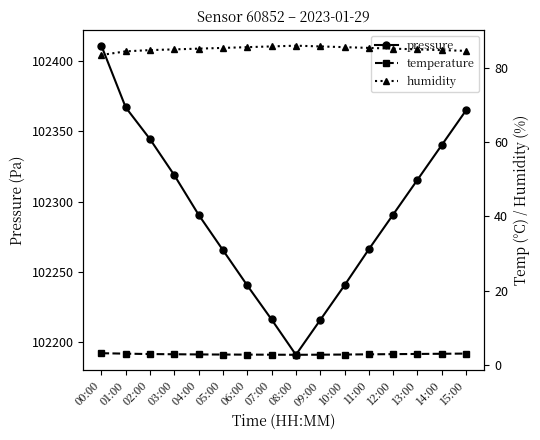

At which label is temperature closest to 2?

08:00